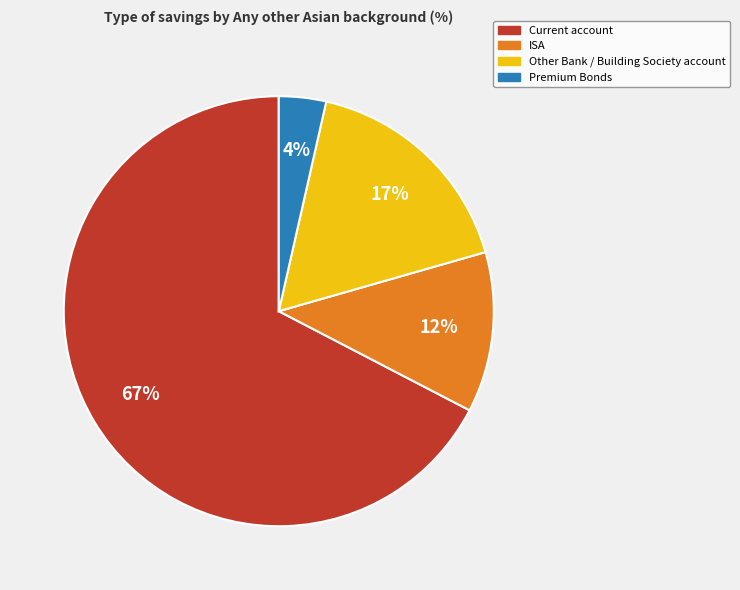

Rank the categories by value from highest to lowest.

Current account, Other Bank / Building Society account, ISA, Premium Bonds